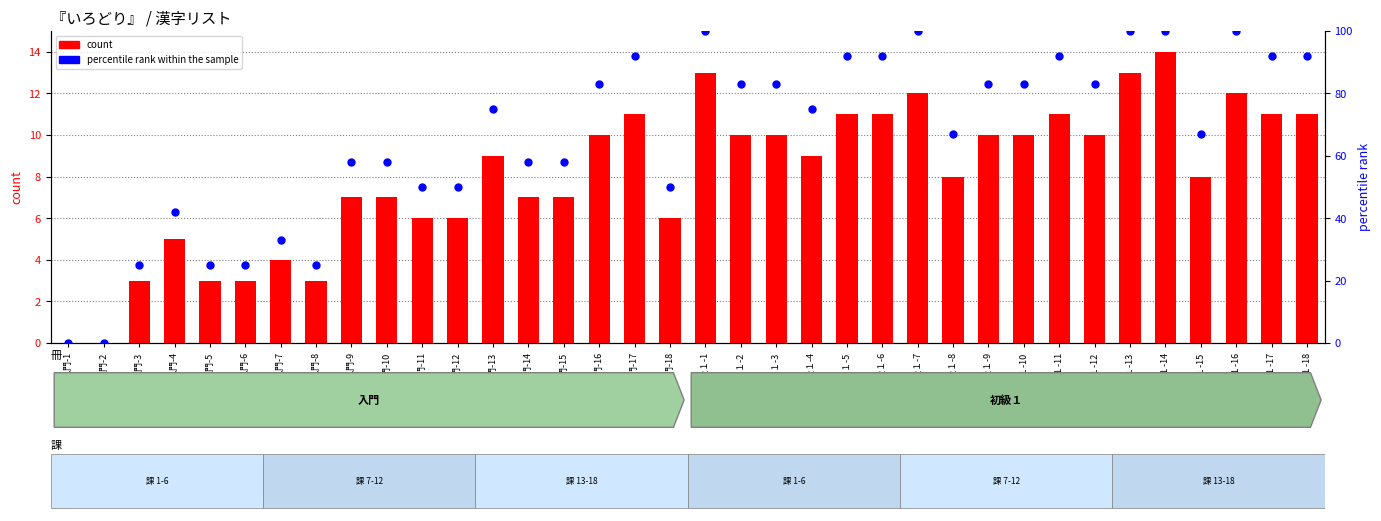

What is the total value across all series at 入門-5?

28